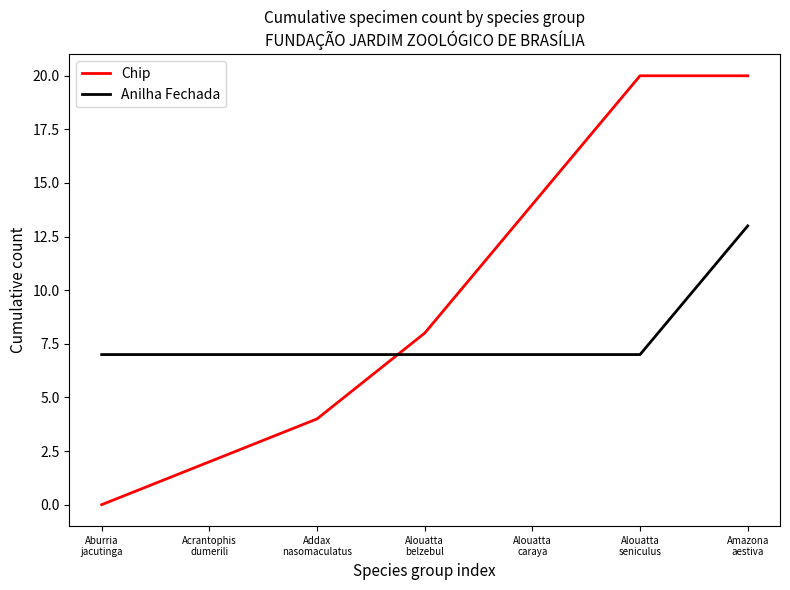

Which series has the widest spread of values?

Chip